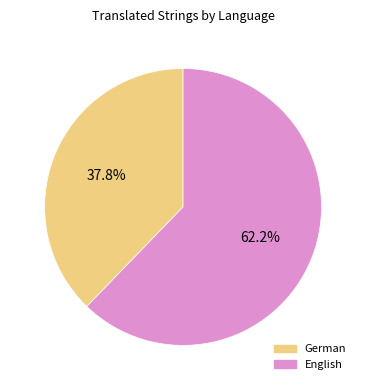

Is there any slice that represents more than half of the pie?

Yes